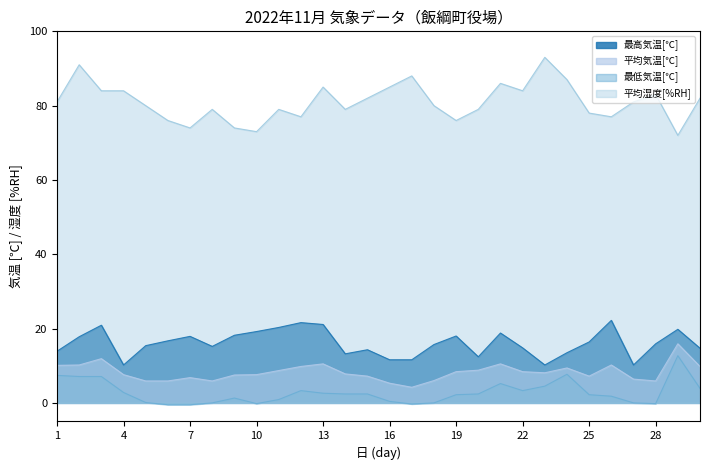

What are all the series names shown in the legend?

最高気温[℃], 平均気温[℃], 最低気温[℃], 平均湿度[%RH]